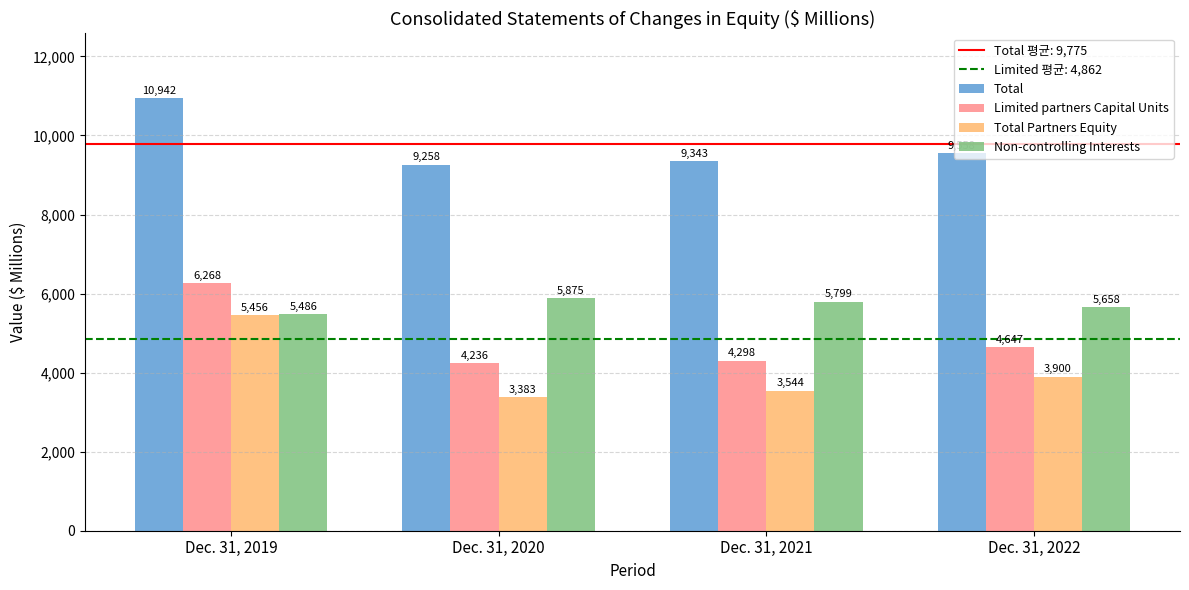

Is the value of Total Partners Equity at Dec. 31, 2019 greater than the value of Non-controlling Interests at Dec. 31, 2022?

No